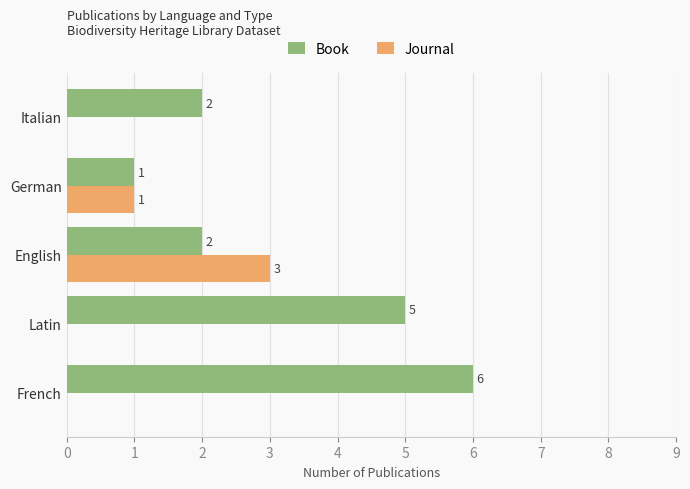

Which series changed the most between English and Italian?

Journal